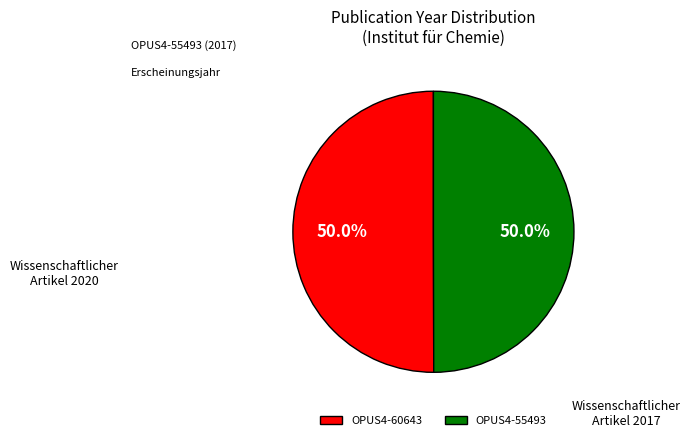

How many slices are in this pie chart?

2